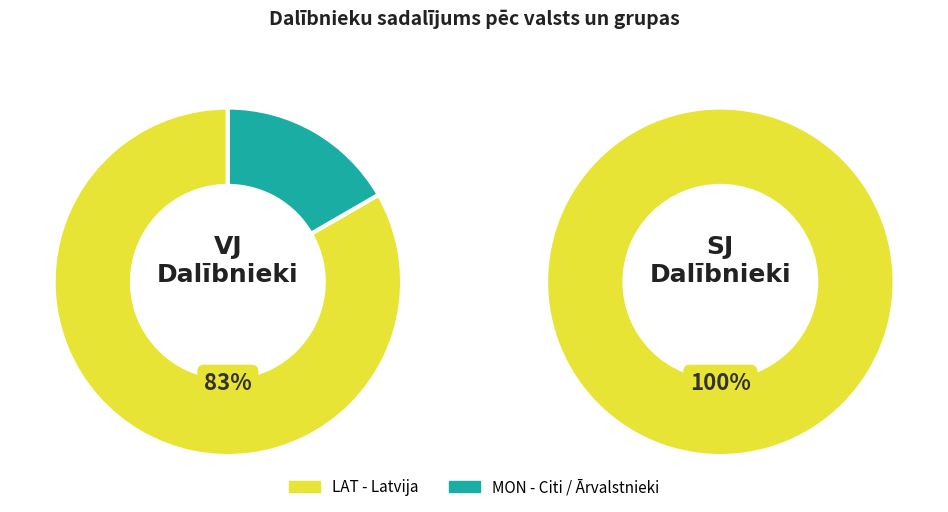

Count the number of slices in the pie.

2